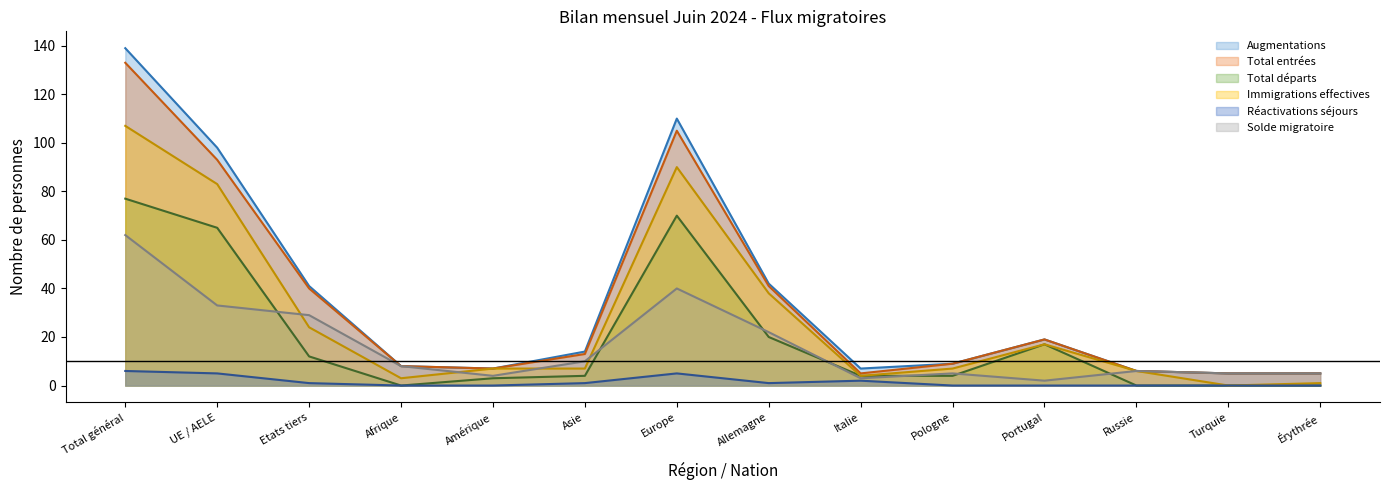

List the labels in order of Immigrations effectives value, largest first.

Total général, Europe, UE / AELE, Allemagne, Etats tiers, Portugal, Amérique, Asie, Pologne, Russie, Italie, Afrique, Érythrée, Turquie